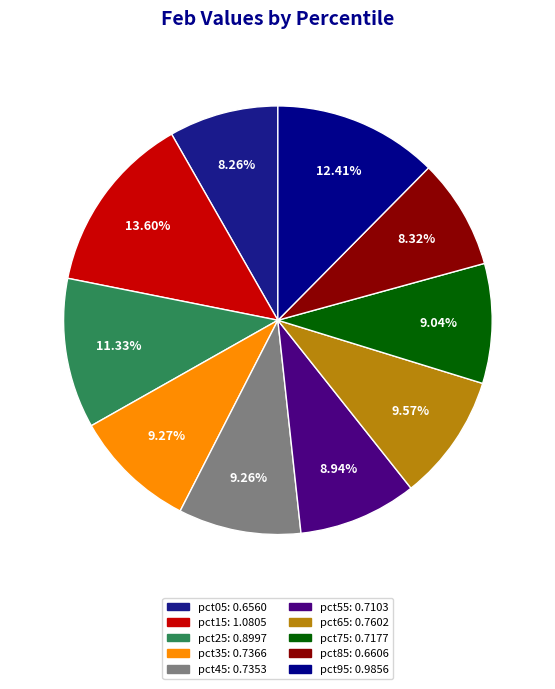

To the nearest percent, what is the average slice percentage?

10%